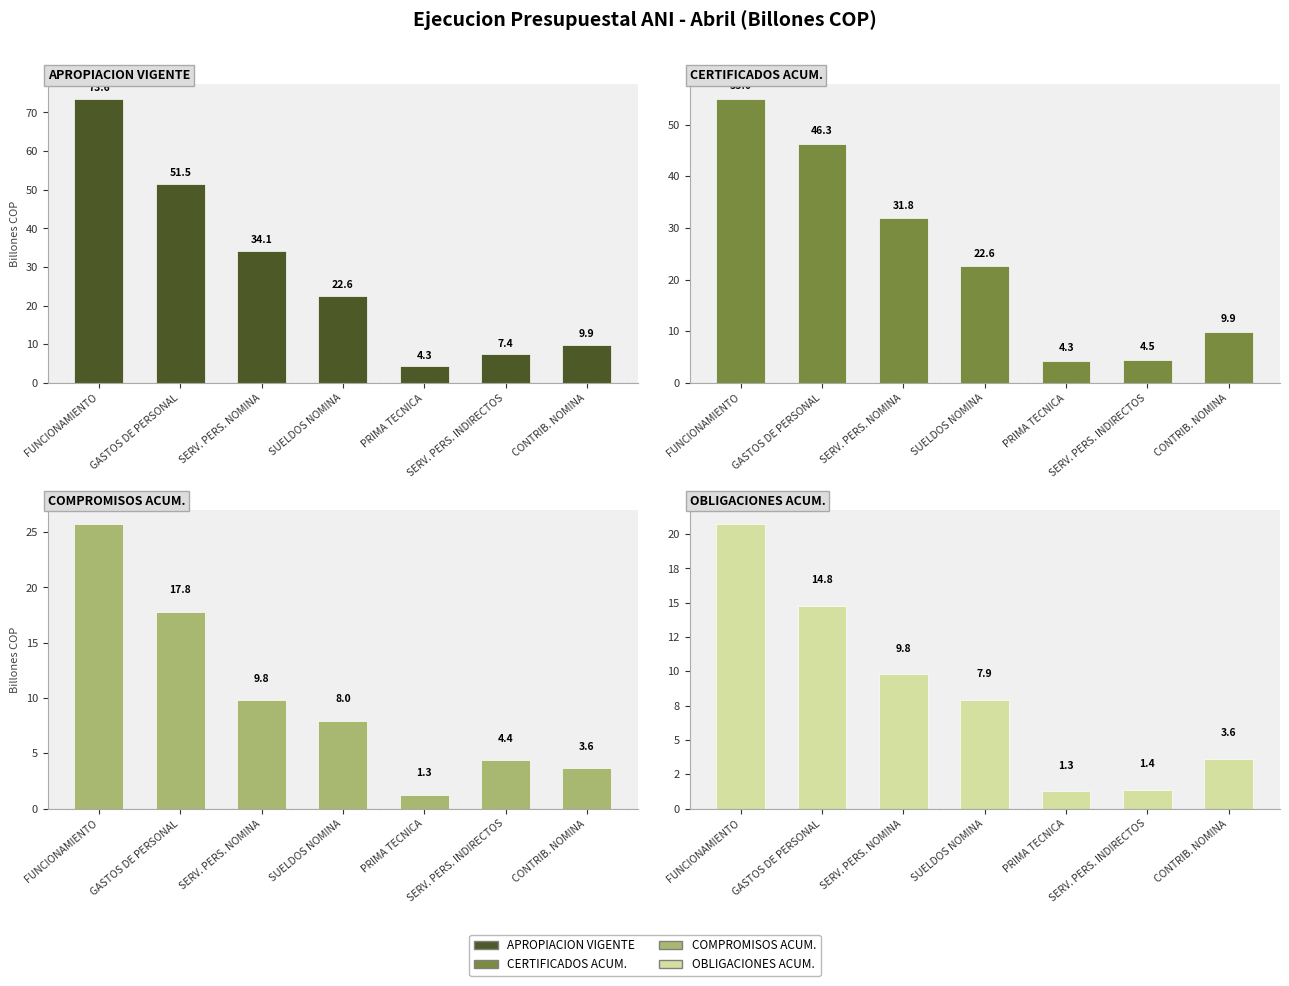

Where does the OBLIGACIONES ACUM. series first go above 7?

FUNCIONAMIENTO